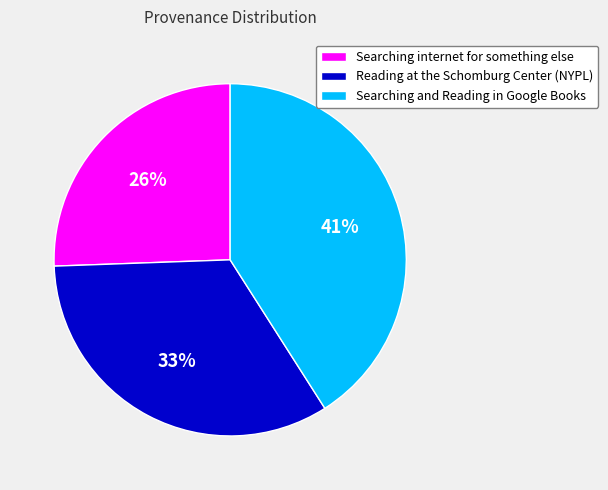

Rank the categories by value from lowest to highest.

Searching internet for something else, Reading at the Schomburg Center (NYPL), Searching and Reading in Google Books